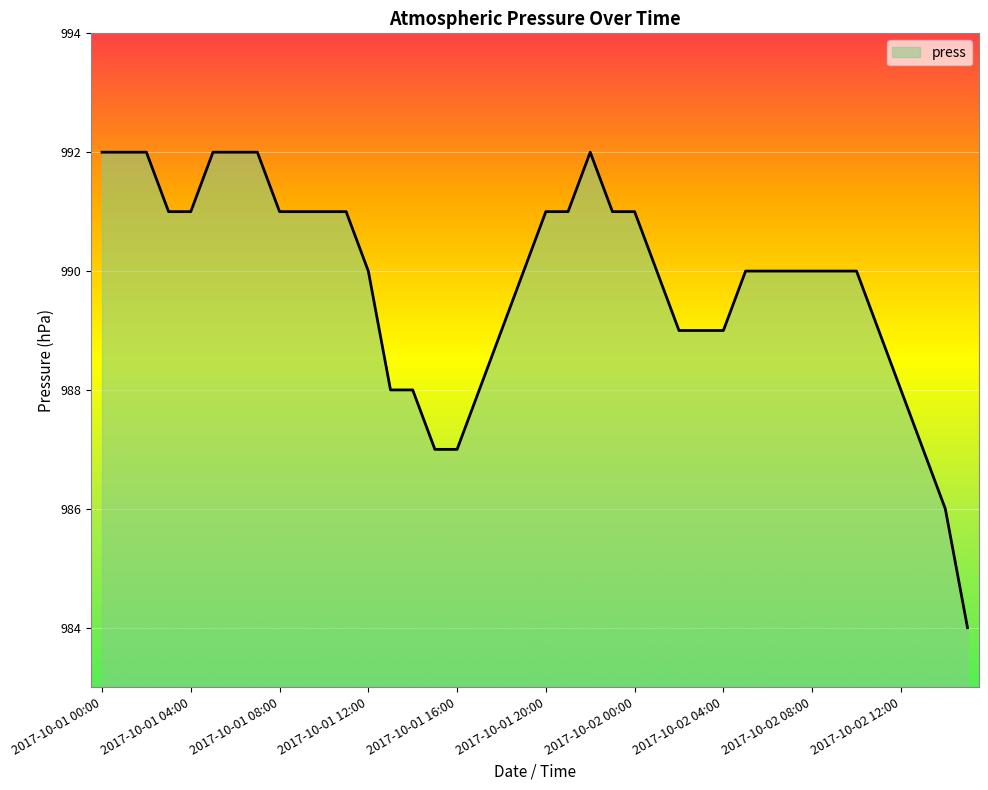

What is the difference between the maximum and minimum values?

8